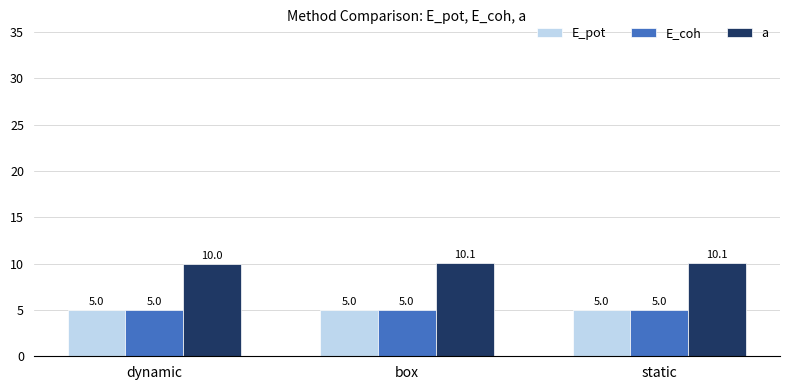

How many data points does each series have?

3